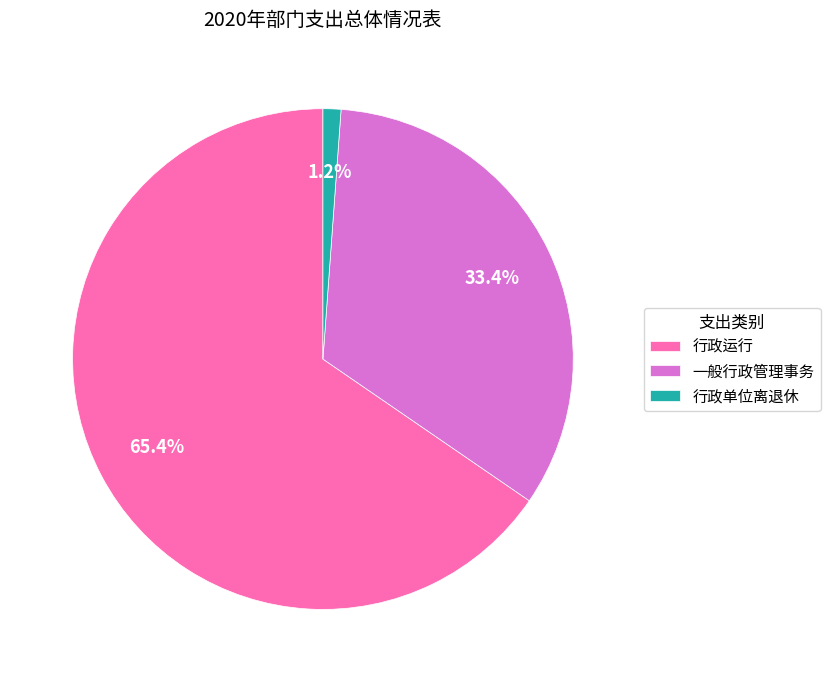

Which category has the smallest portion of the pie?

行政单位离退休